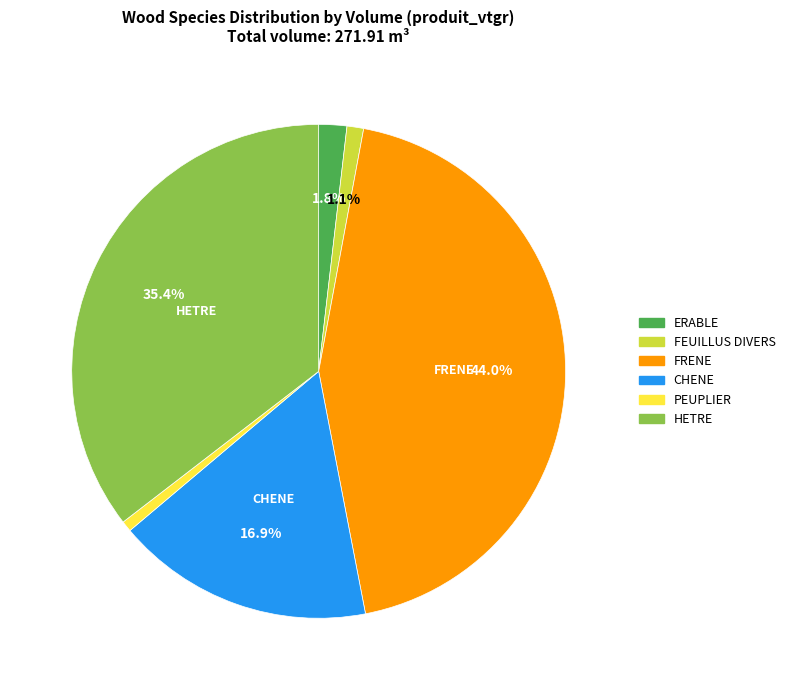

Combined, do CHENE and PEUPLIER account for over 50%?

No